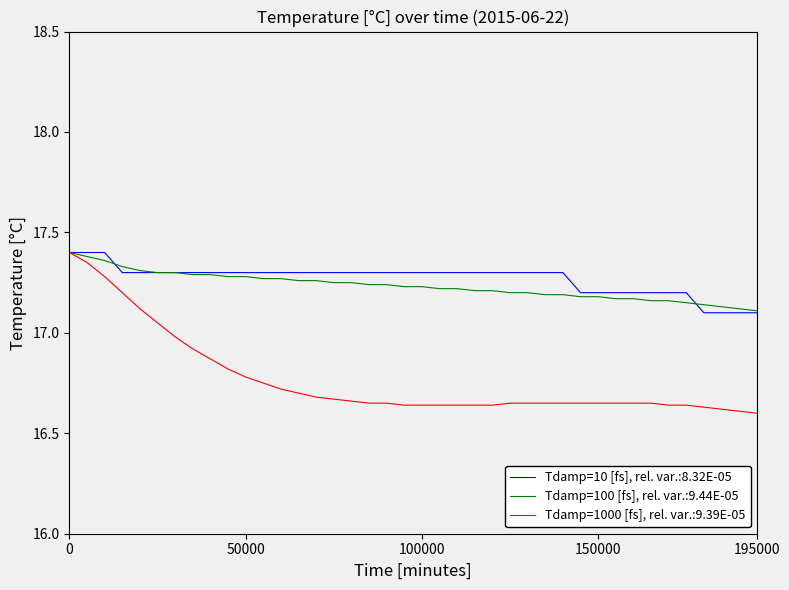

Which series has the largest total across all categories?

Tdamp=10 [fs], rel. var.:8.32E-05